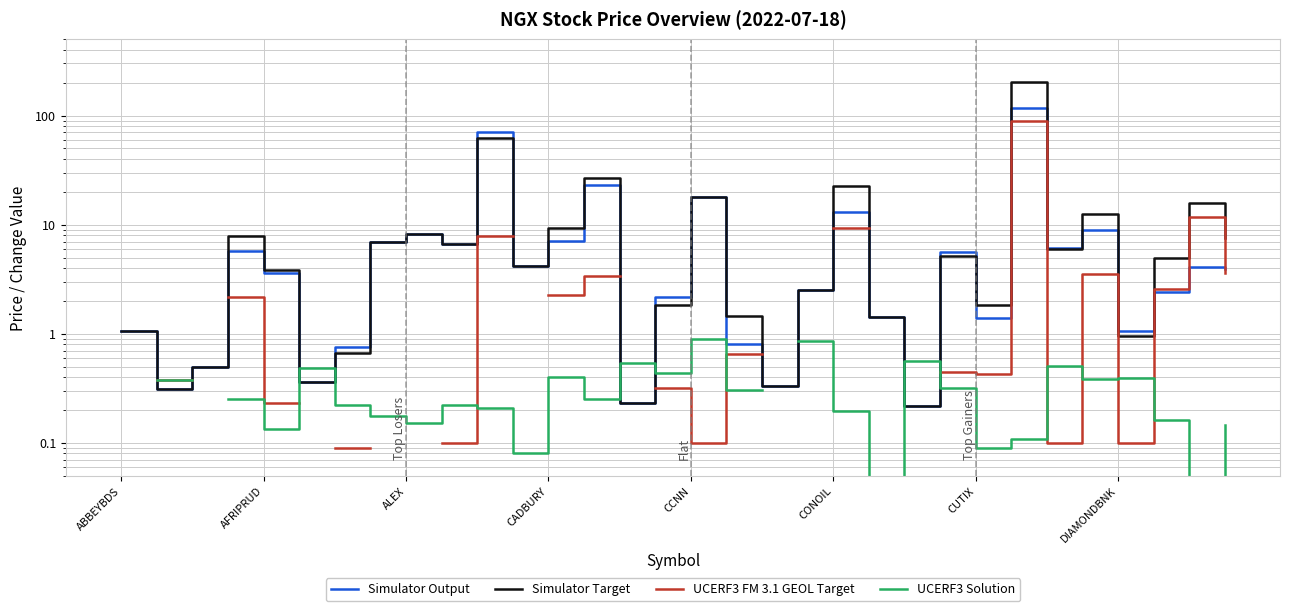

What is the value of the Simulator Output point at the 10th from the left?

6.7